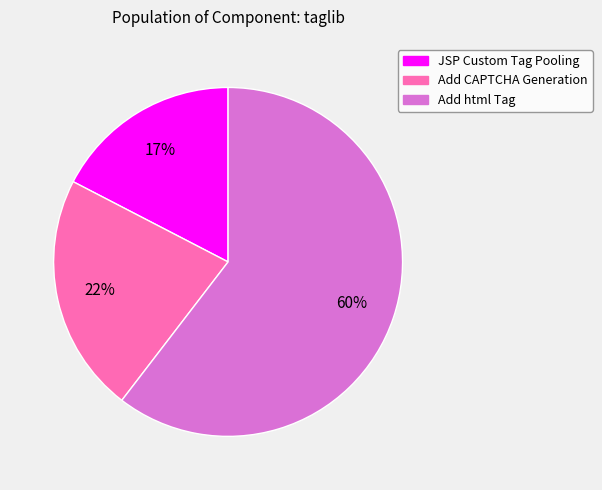

Which category accounts for the majority?

Add html Tag